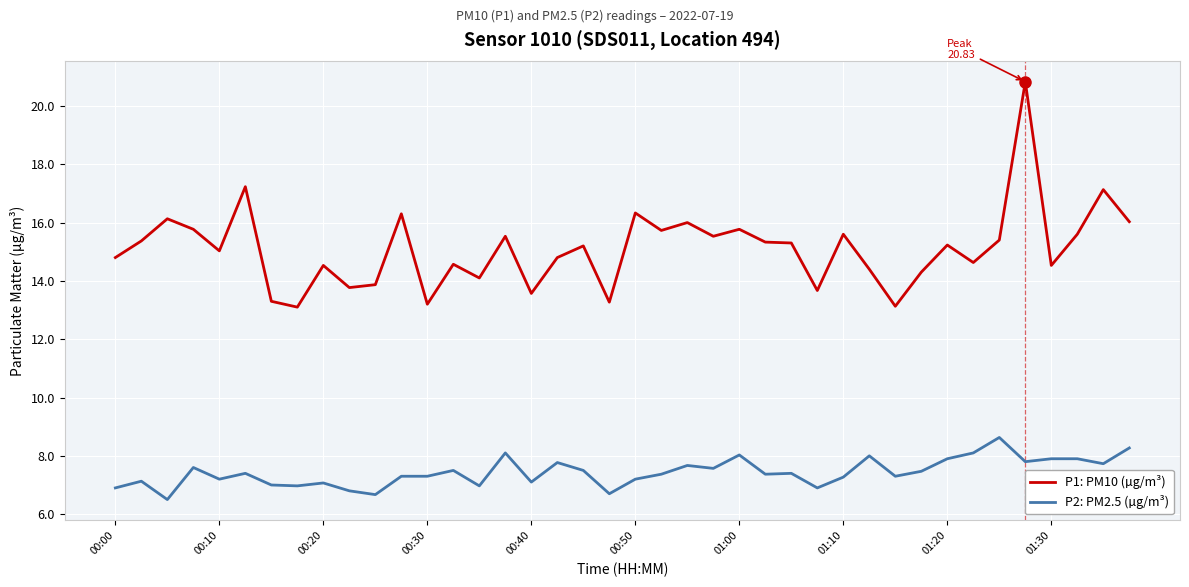

What is the difference between the maximum and minimum values in the P1: PM10 (µg/m³) series?

7.7